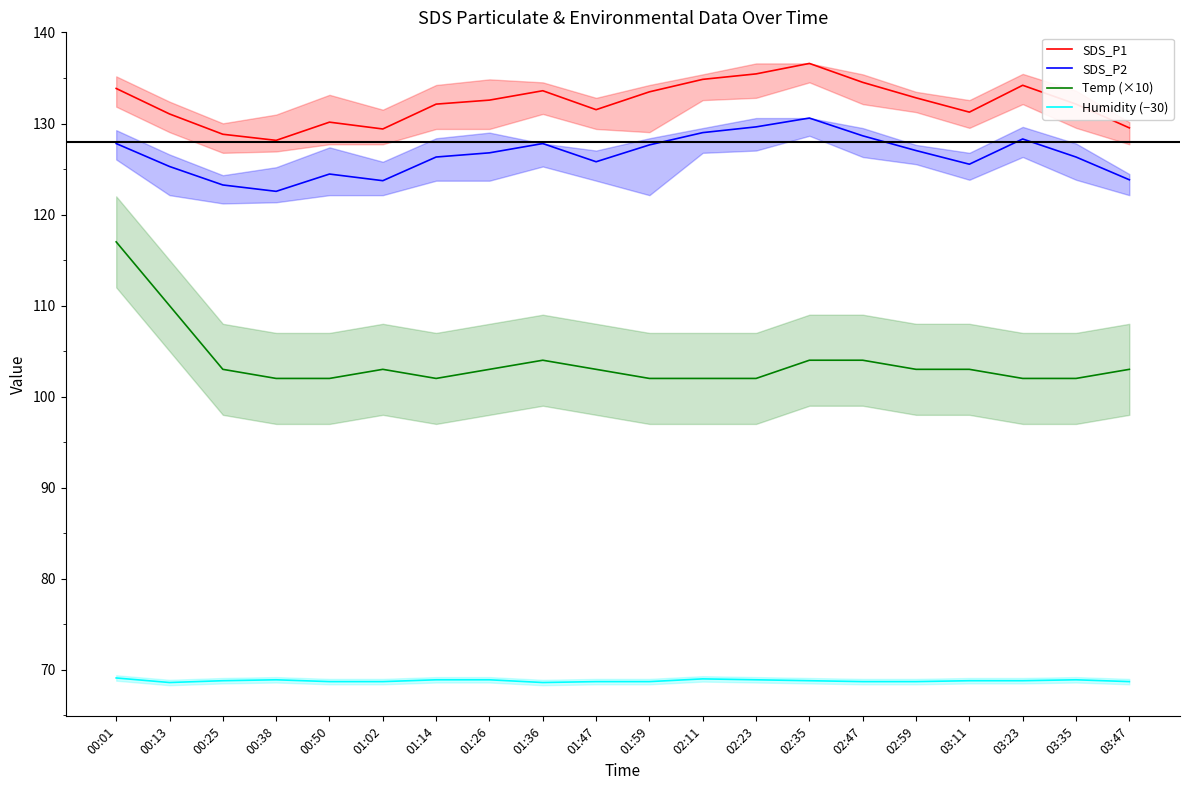

What is the minimum value shown in the chart?

68.6